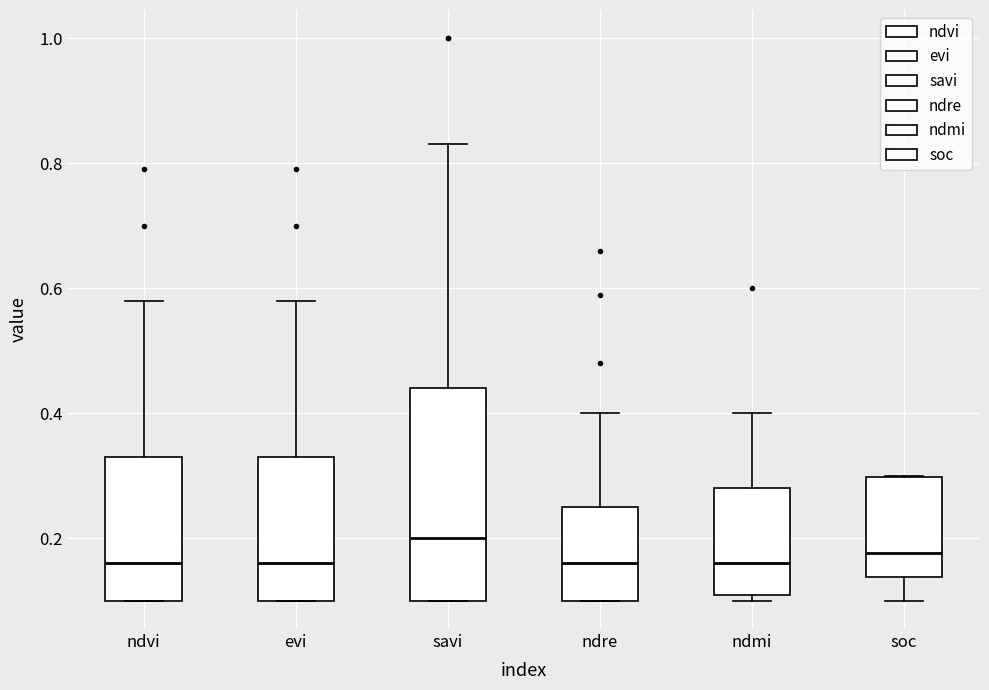

Where does the median line of the box for ndre sit on the y-axis? The values are not printed on the chart, so give them approximately, as read against the axis.

0.16